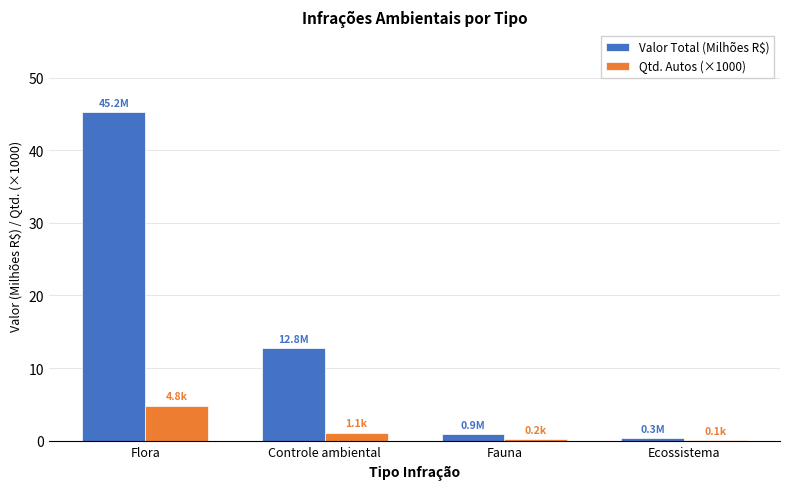

What are all the series names shown in the legend?

Valor Total (Milhões R$), Qtd. Autos (×1000)